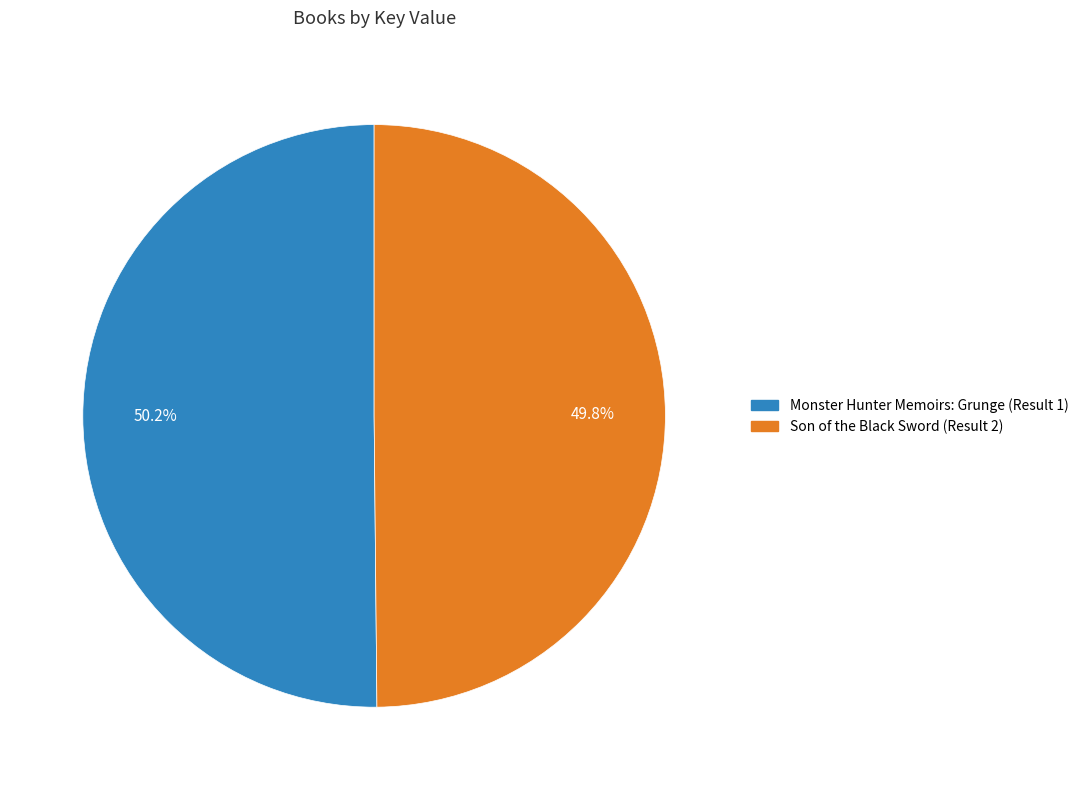

To the nearest percent, what is the average slice percentage?

50%